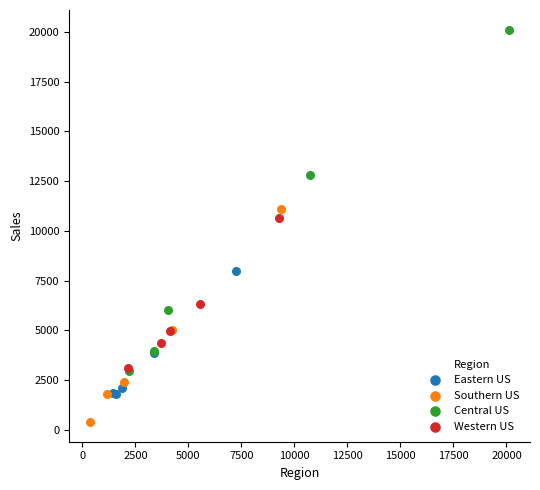

Which series reaches the maximum Y coordinate?

Central US